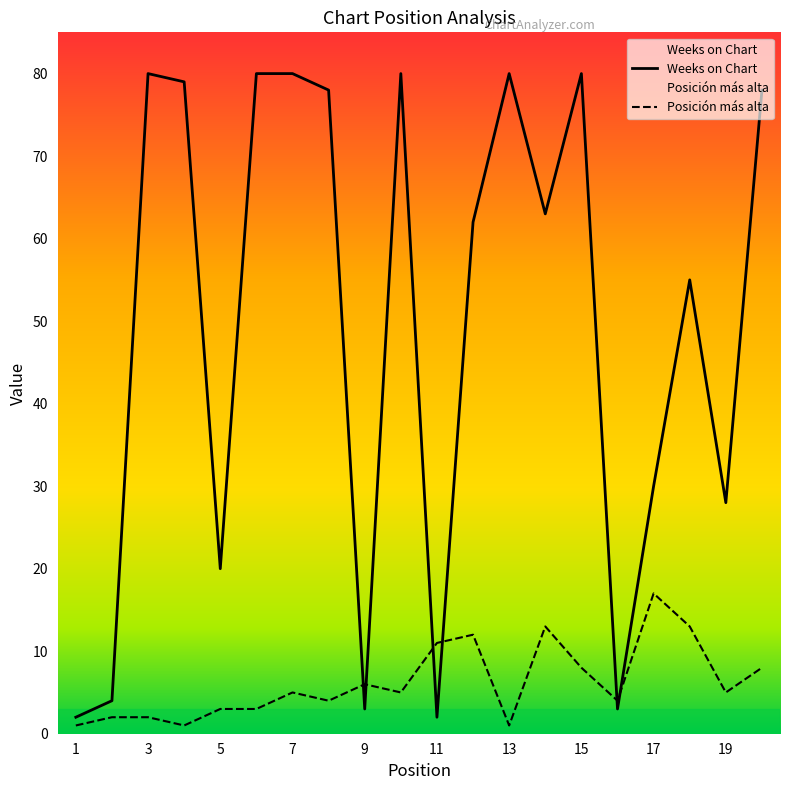

Rank the series by their average value, from lowest to highest.

Posición más alta, Weeks on Chart